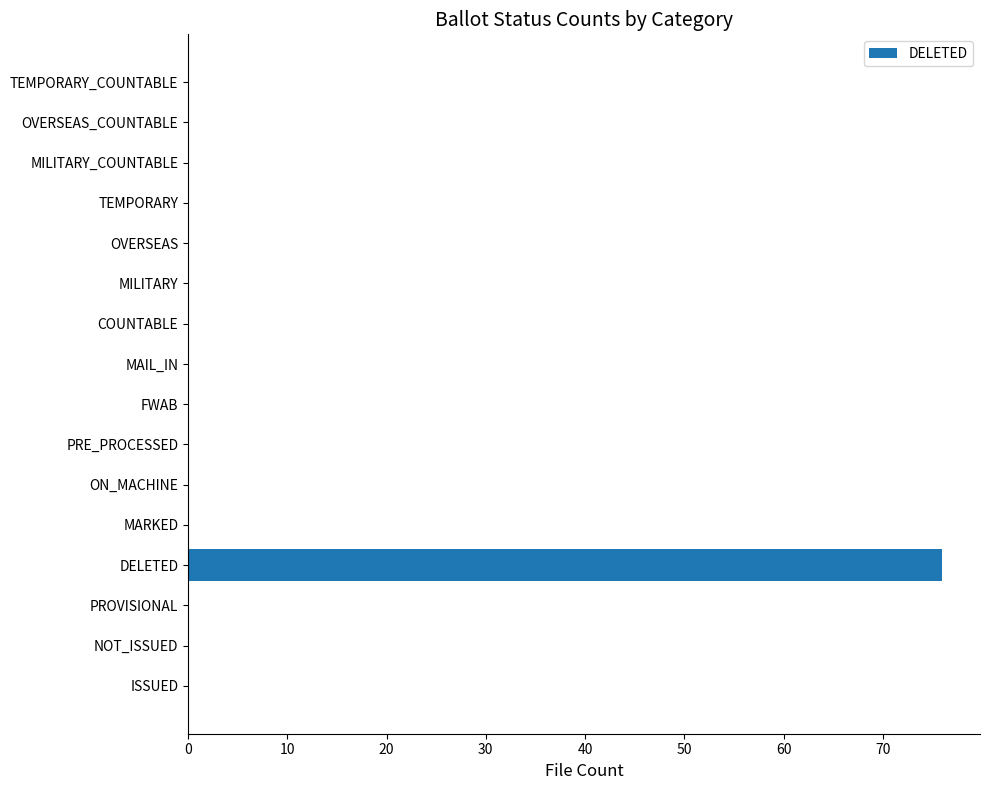

What is the change in value from DELETED to MARKED?

-76